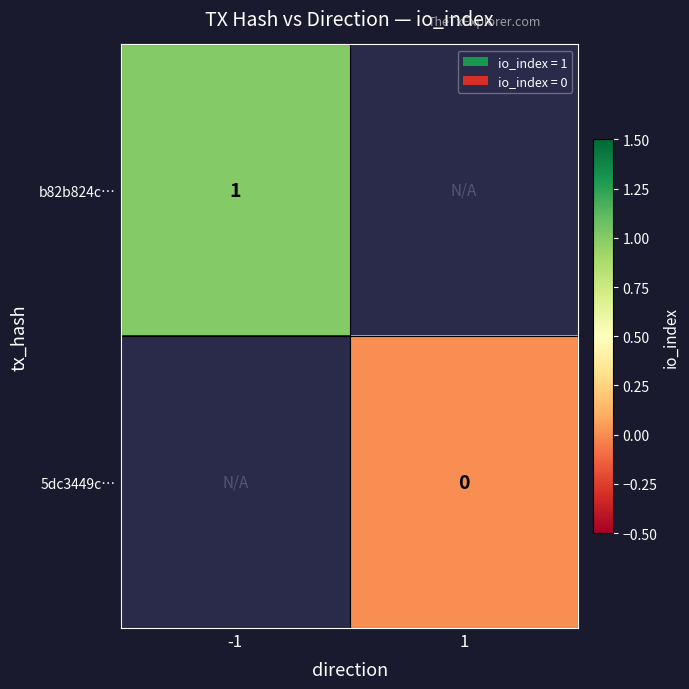

True or false: b82b824c… has a value of 1 at -1.

True